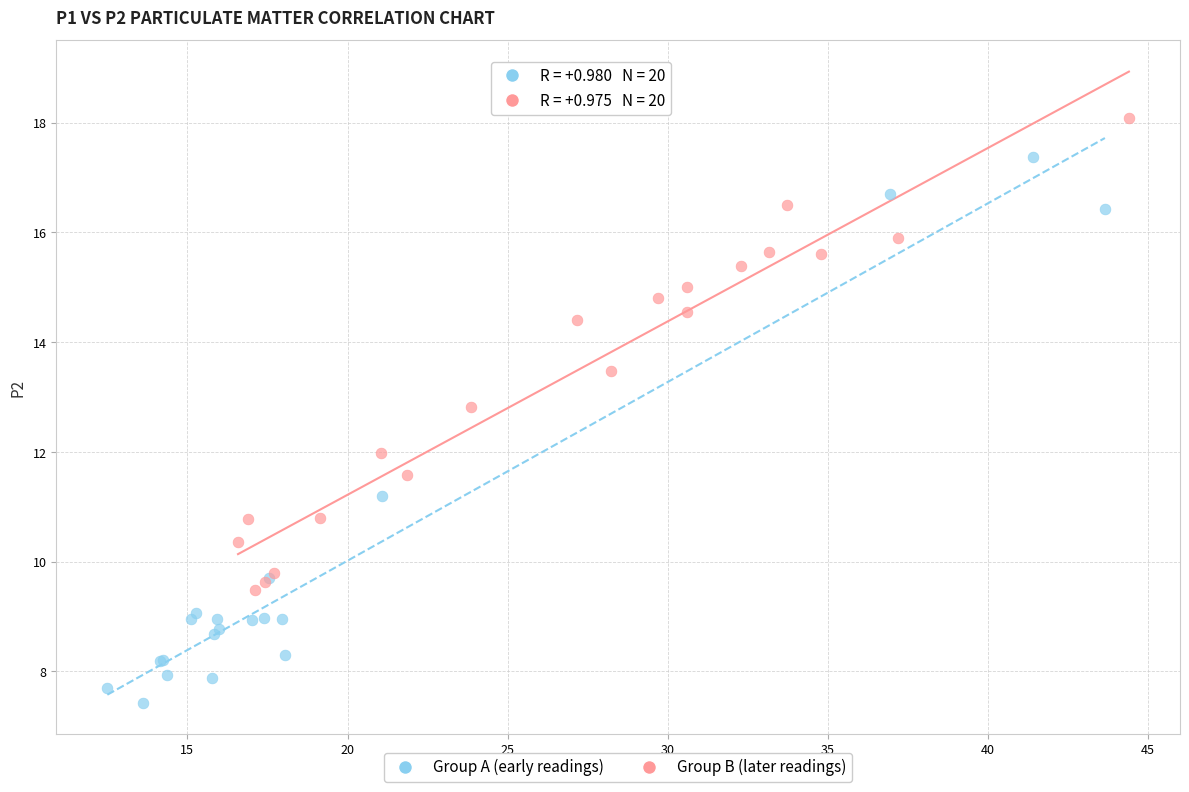

Which series has the largest Y range (max minus min)?

Group A (early readings)